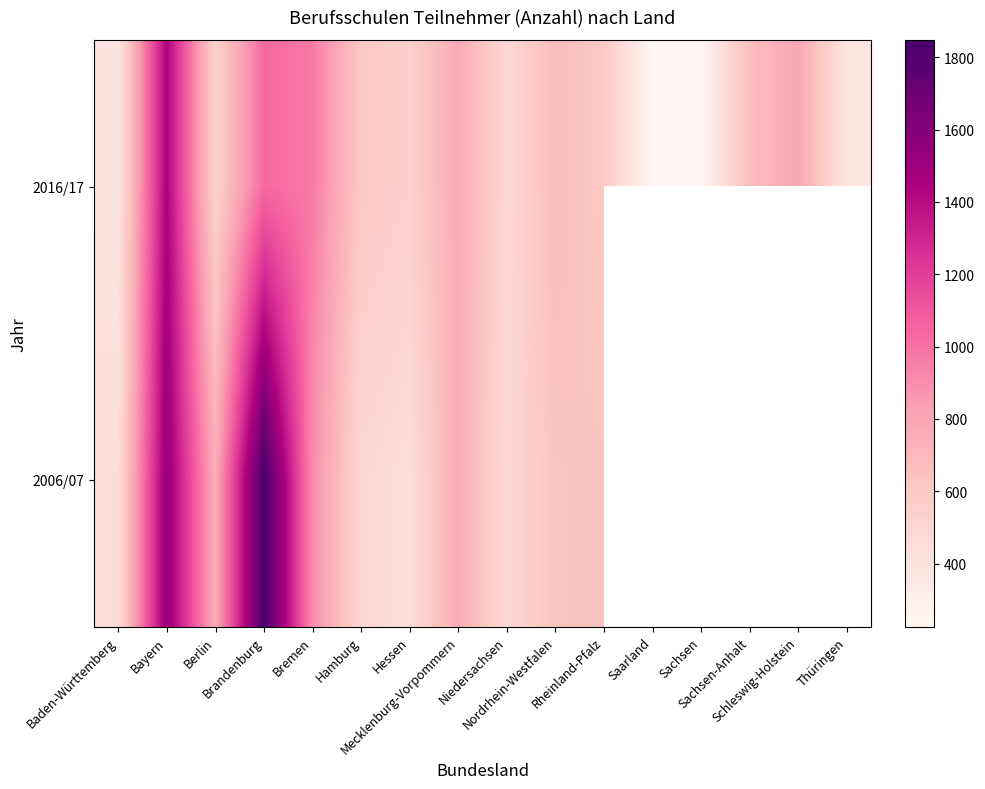

Rank the series at Bayern from highest to lowest value.

2006/07, 2016/17